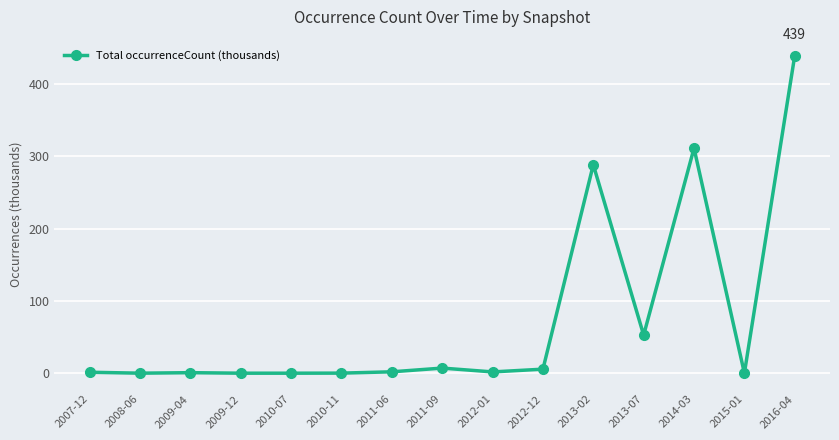

What is the label of the 5th point from the right?

2013-02